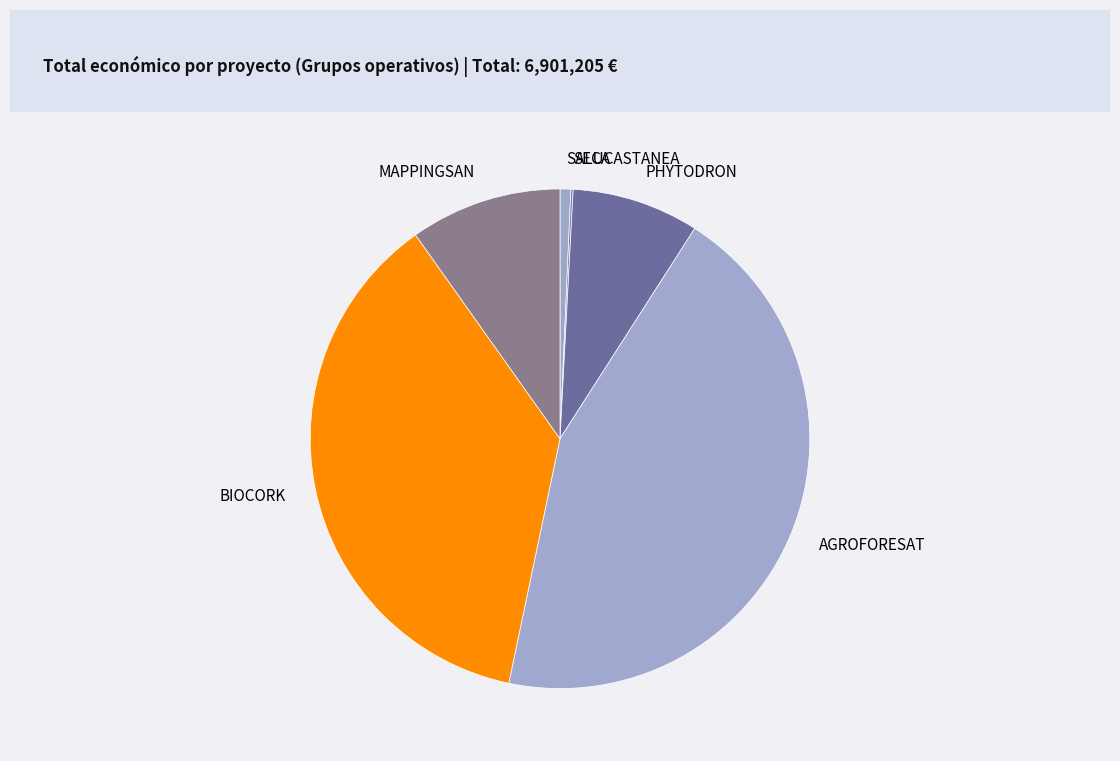

The AGROFORESAT slice represents 44% of the pie. True or false?

True